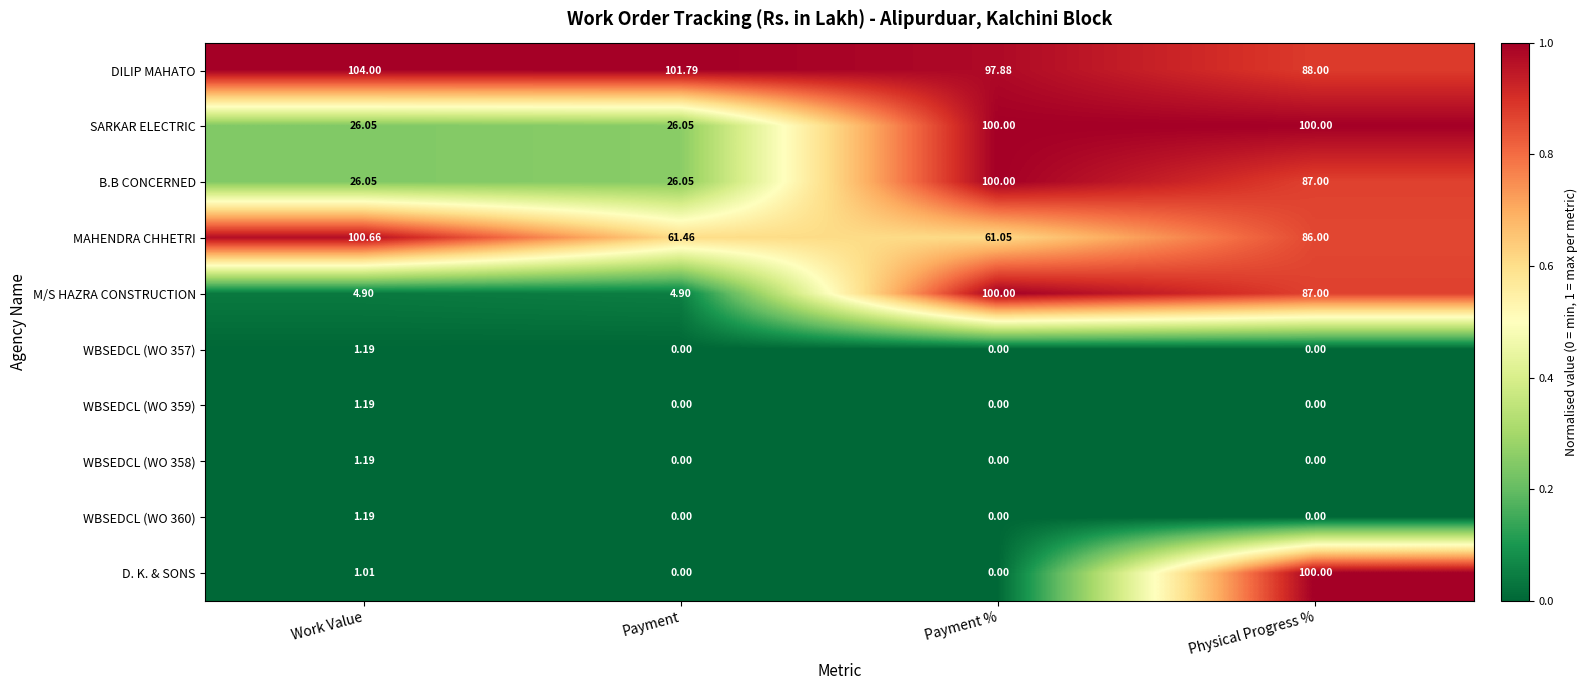

How many values in the M/S HAZRA CONSTRUCTION series are below 87?

2